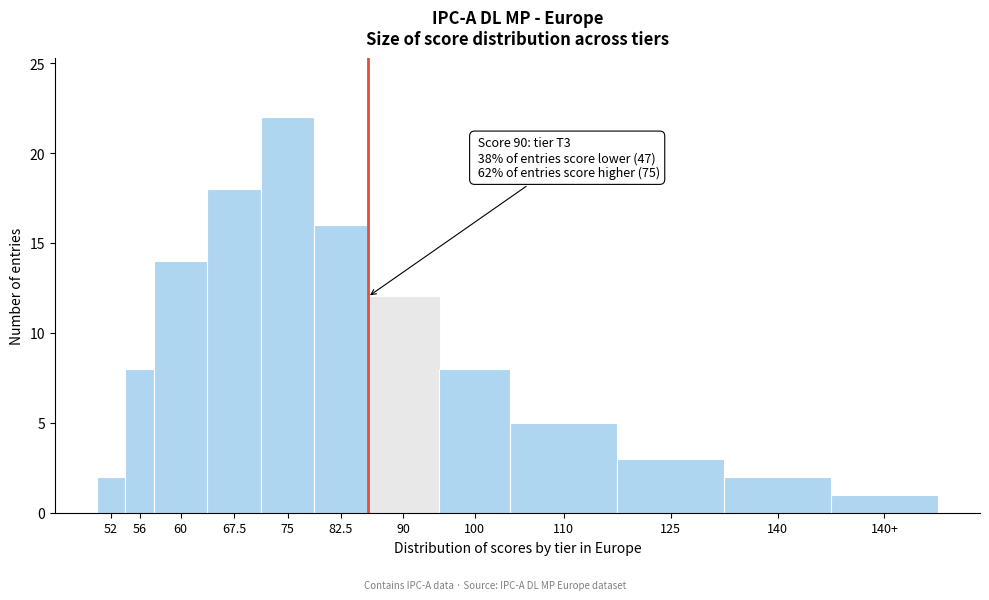

Reading left to right, transcribe all the data shown in this chart.

2	8	14	18	22	16	12	8	5	3	2	1